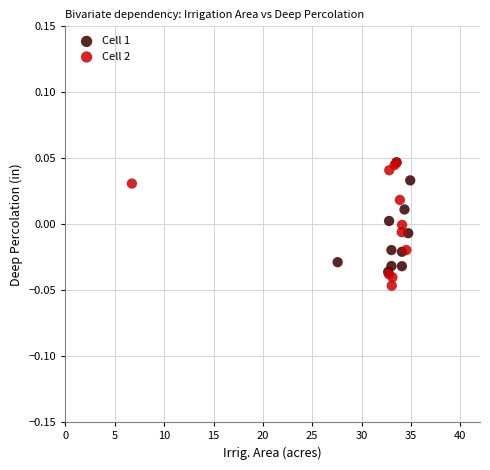

What are all the series names shown in the legend?

Cell 1, Cell 2